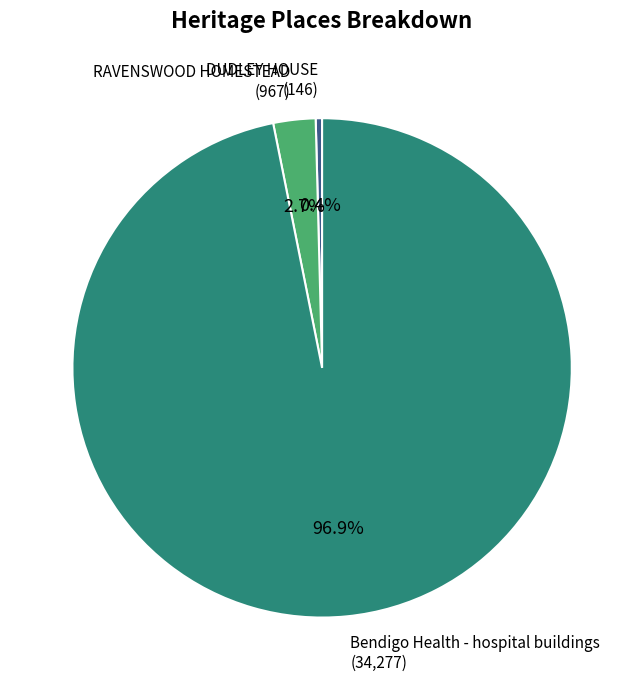

Is there a majority slice in this chart?

Yes